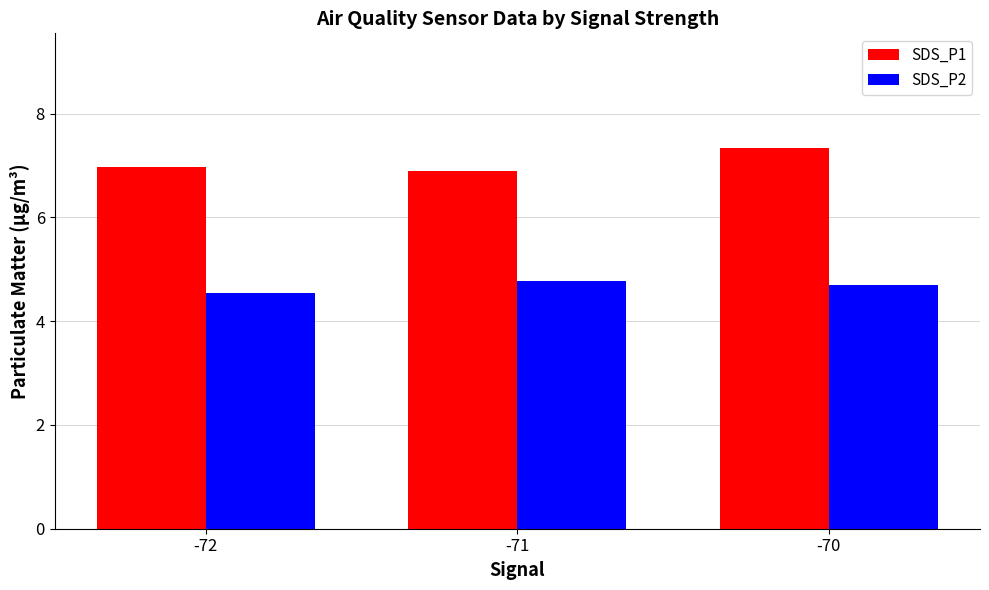

What is the difference between the maximum and minimum values in the SDS_P2 series?

0.2